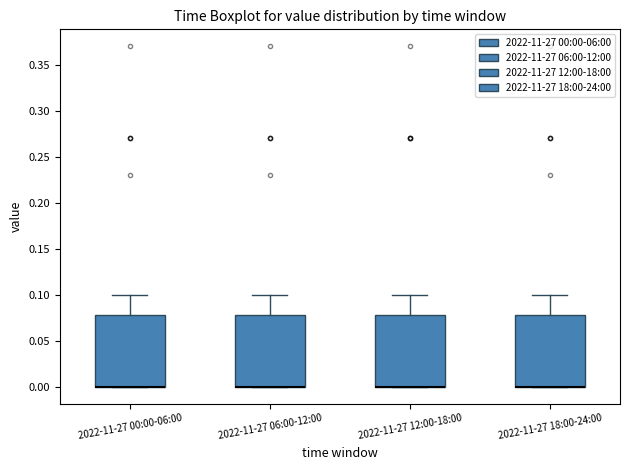

Reading left to right, read every box against the y-axis: the position of its median line, the range the box covers, and the ends of its whiskers. The values are not printed on the chart, so give them approximately, as read against the axis.

2022-11-27 00:00-06:00: median 0.00 (drawn on the box's lower edge), box 0.00 to 0.08, whiskers 0.00 to 0.10
2022-11-27 06:00-12:00: median 0.00 (drawn on the box's lower edge), box 0.00 to 0.08, whiskers 0.00 to 0.10
2022-11-27 12:00-18:00: median 0.00 (drawn on the box's lower edge), box 0.00 to 0.08, whiskers 0.00 to 0.10
2022-11-27 18:00-24:00: median 0.00 (drawn on the box's lower edge), box 0.00 to 0.08, whiskers 0.00 to 0.10